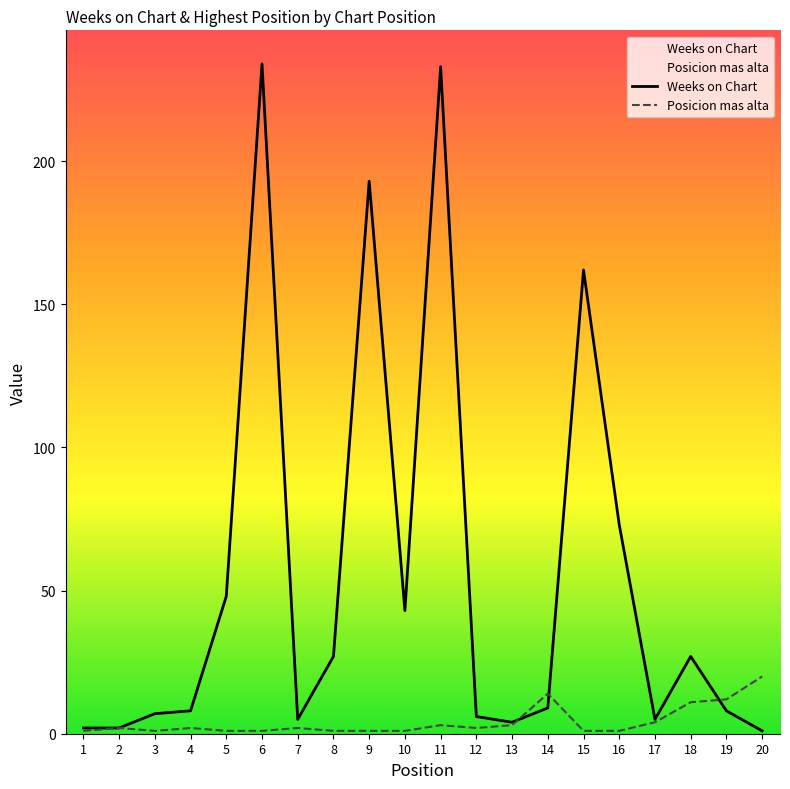

List the series in order of their peak value, lowest first.

Posicion mas alta, Weeks on Chart